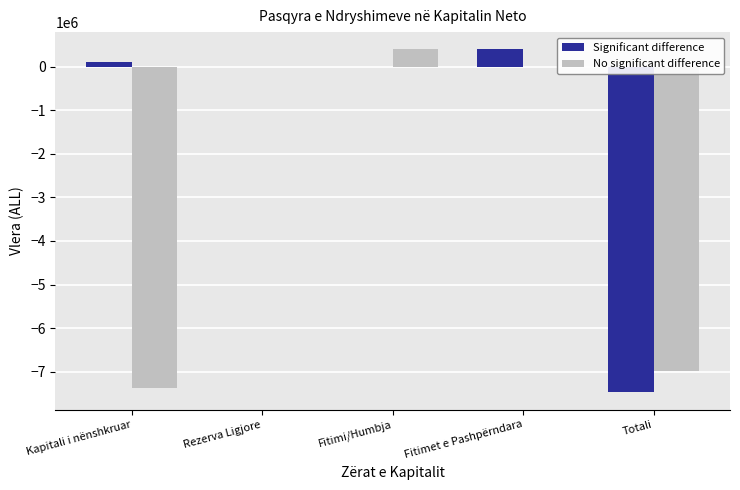

Reading left to right, what are all the values shown in this chart?

Significant difference: 100000	0	0	397461	-7476254
No significant difference: -7376254	0	397461	0	-6978793